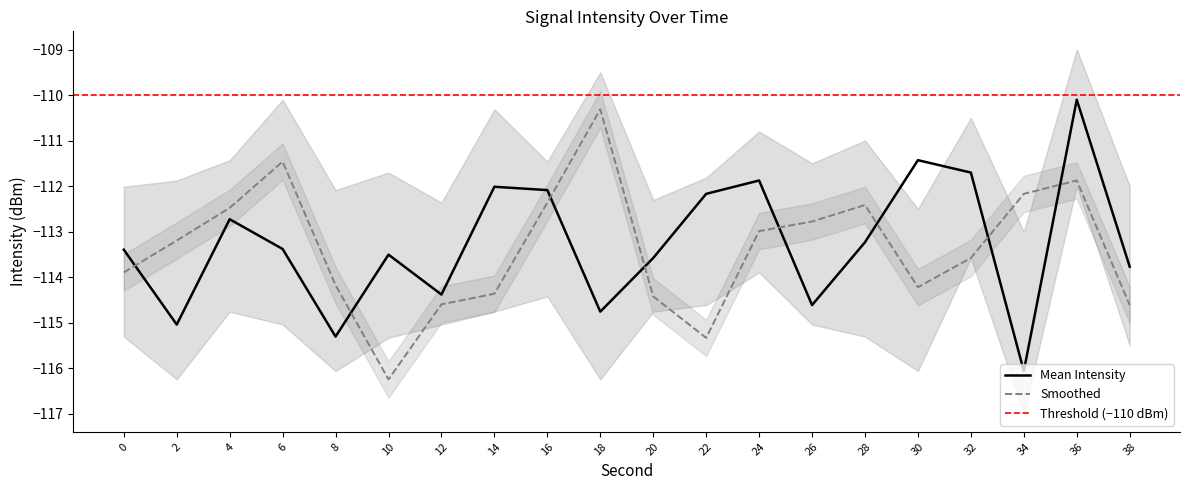

How many data points in Mean Intensity are less than -113?

12